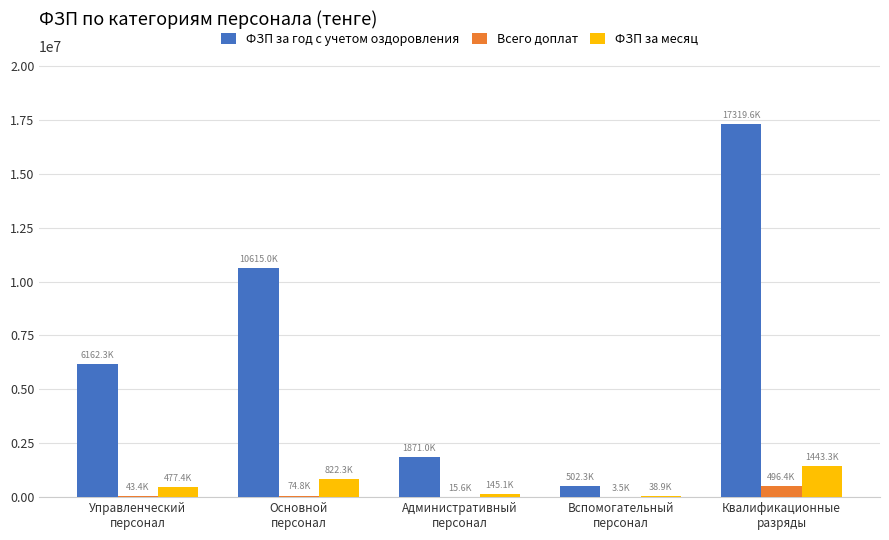

Read the ФЗП за год с учетом оздоровления value at Основной
персонал.

10614977.0